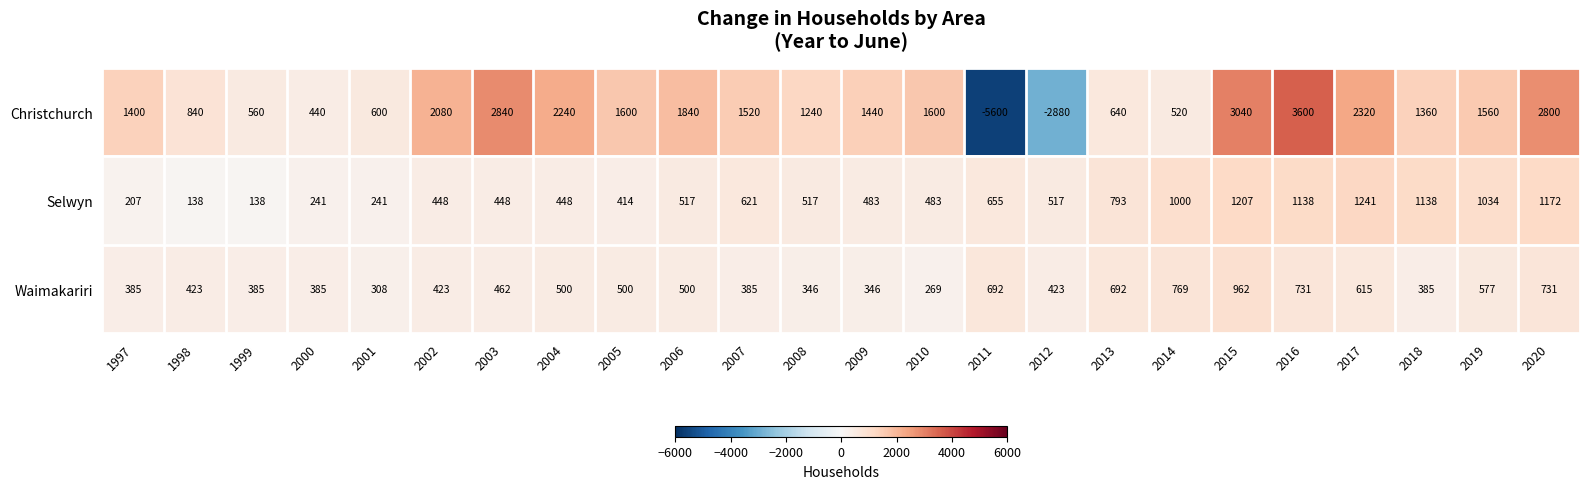

What is the difference between the highest and lowest values at 2015?

2078